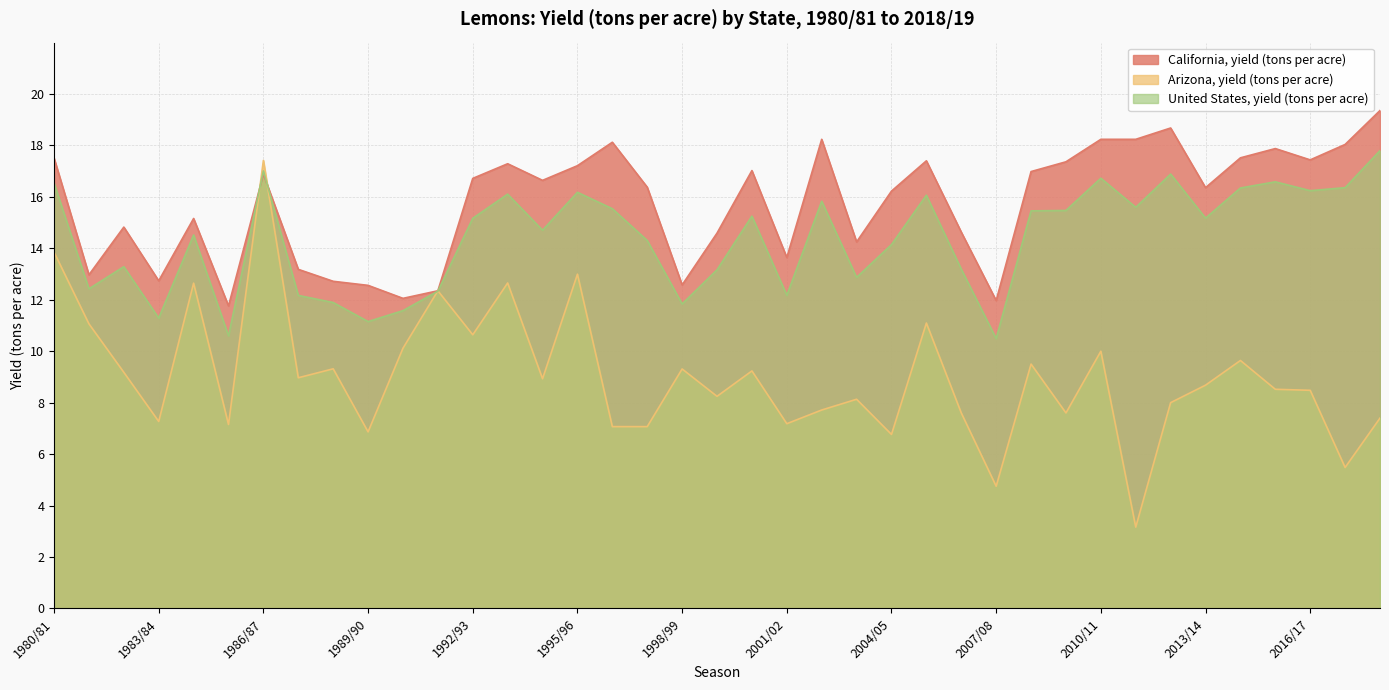

The United States, yield (tons per acre) series shows 11.3 at 1983/84. True or false?

True